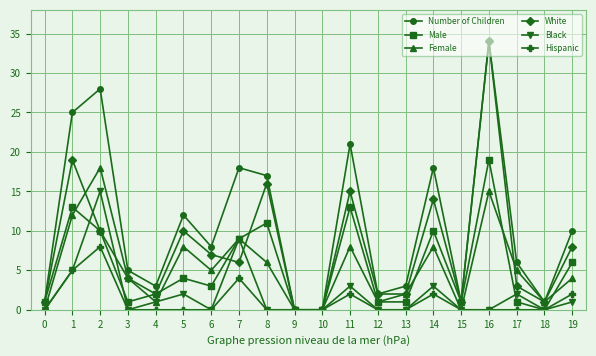

Reading left to right, extract all data points from this chart.

Number of Children: 1	25	28	5	3	12	8	18	17	0	0	21	2	3	18	1	34	6	1	10
Male: 1	13	10	1	2	4	3	9	11	0	0	13	1	1	10	1	19	1	0	6
Female: 0	12	18	4	1	8	5	9	6	0	0	8	1	2	8	0	15	5	1	4
White: 1	19	10	4	2	10	7	6	16	0	0	15	2	2	14	1	34	3	1	8
Black: 0	5	15	0	1	2	0	9	0	0	0	3	0	0	3	0	0	2	0	1
Hispanic: 0	5	8	0	0	0	0	4	0	0	0	2	0	0	2	0	0	0	0	2